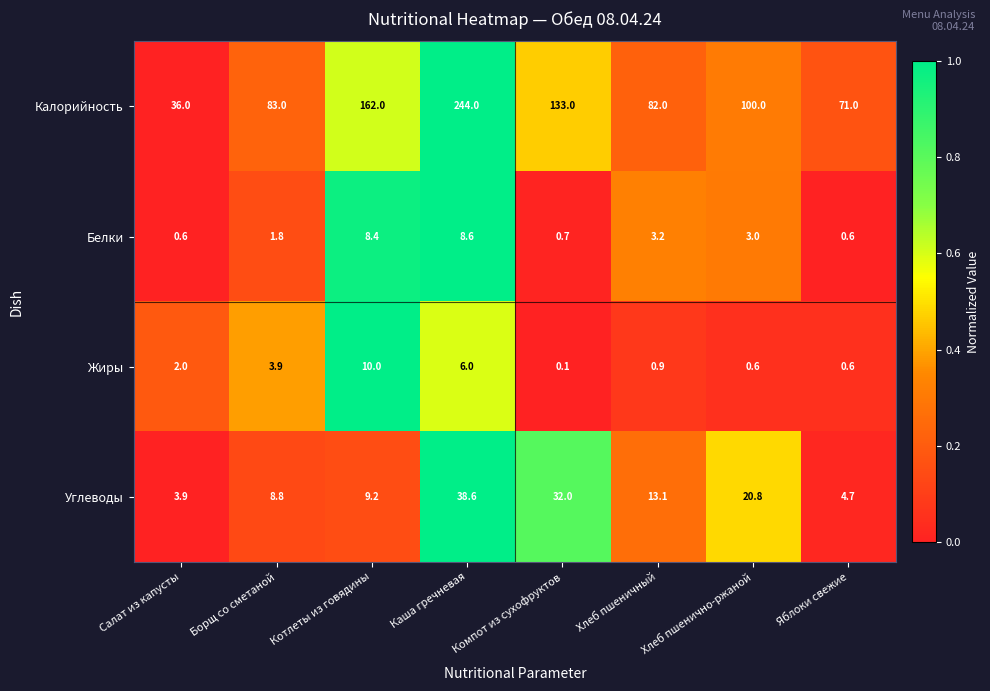

What is the total value across all series at Хлеб пшеничный?

99.2